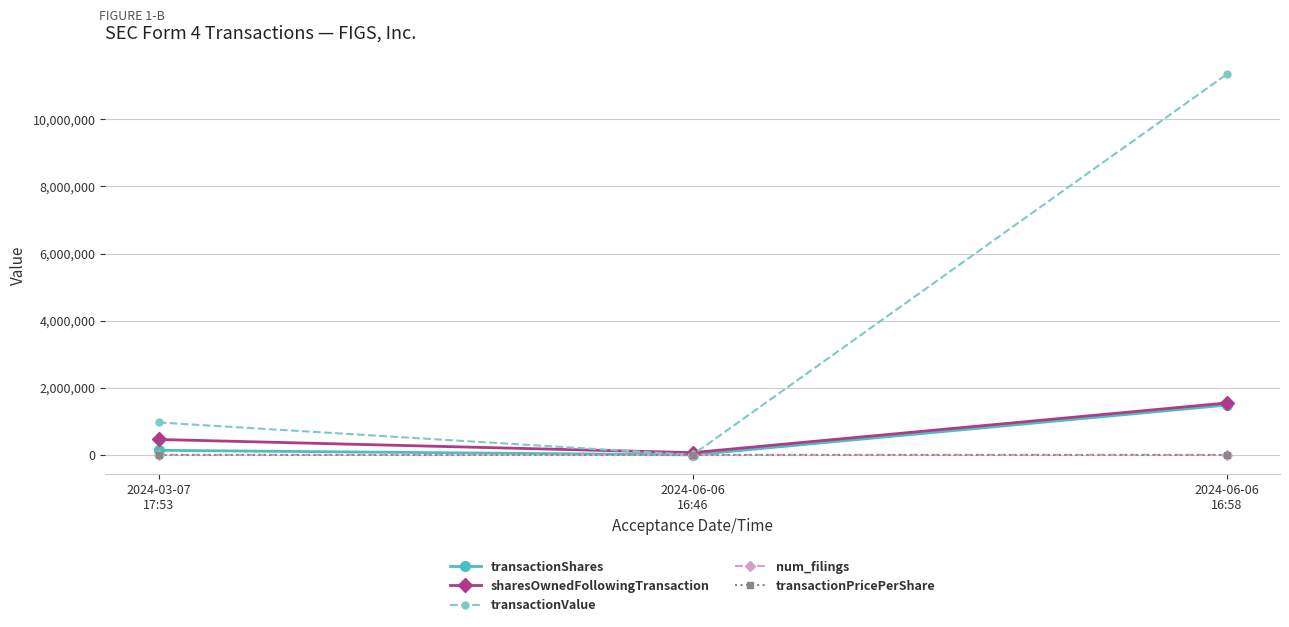

At which category does the chart reach its peak across all series?

2024-06-06
16:58